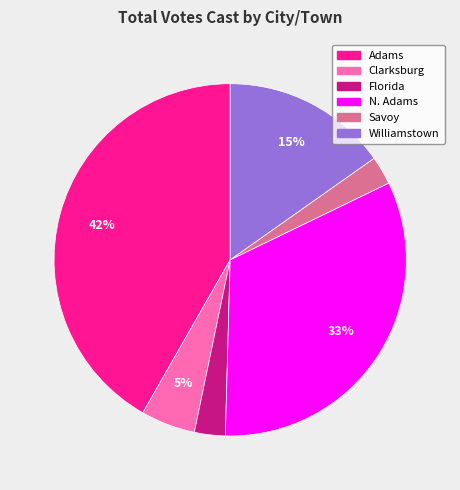

What is the ratio of the value at N. Adams to the value at Adams?

0.8